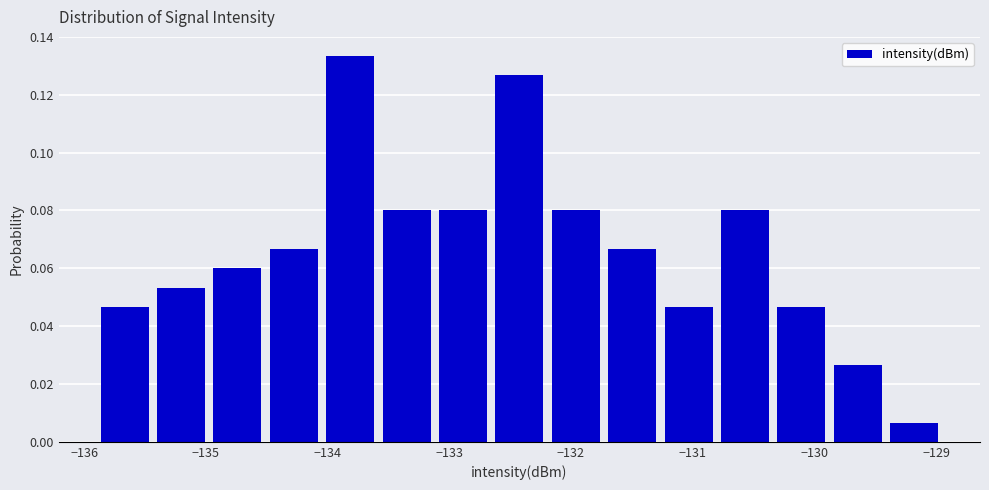

What is the height of the bar covering -134.5 to -134.0 on the x-axis? Neither the bar edges nor the heights are printed on the chart, so give them approximately, as read against the axes.

0.066